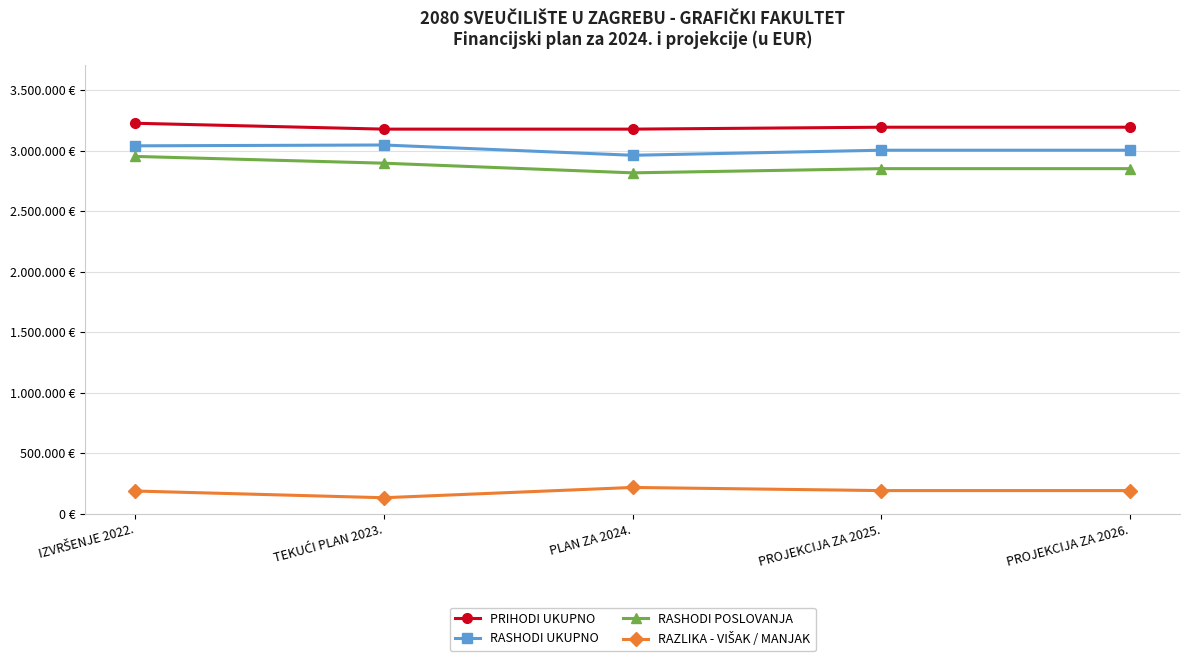

Does the chart have visible grid lines?

Yes